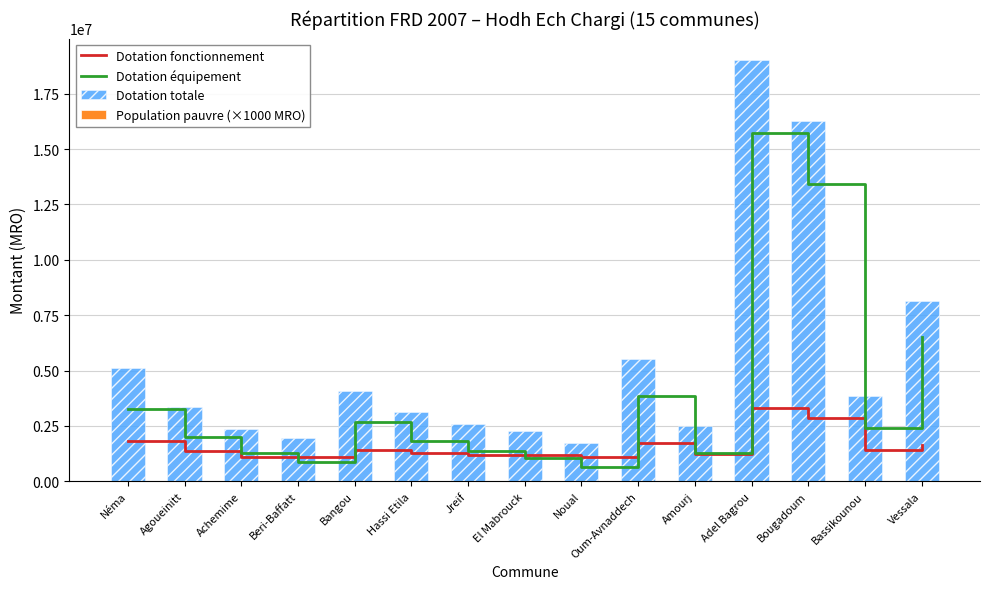

Which series has the widest spread of values?

Dotation totale